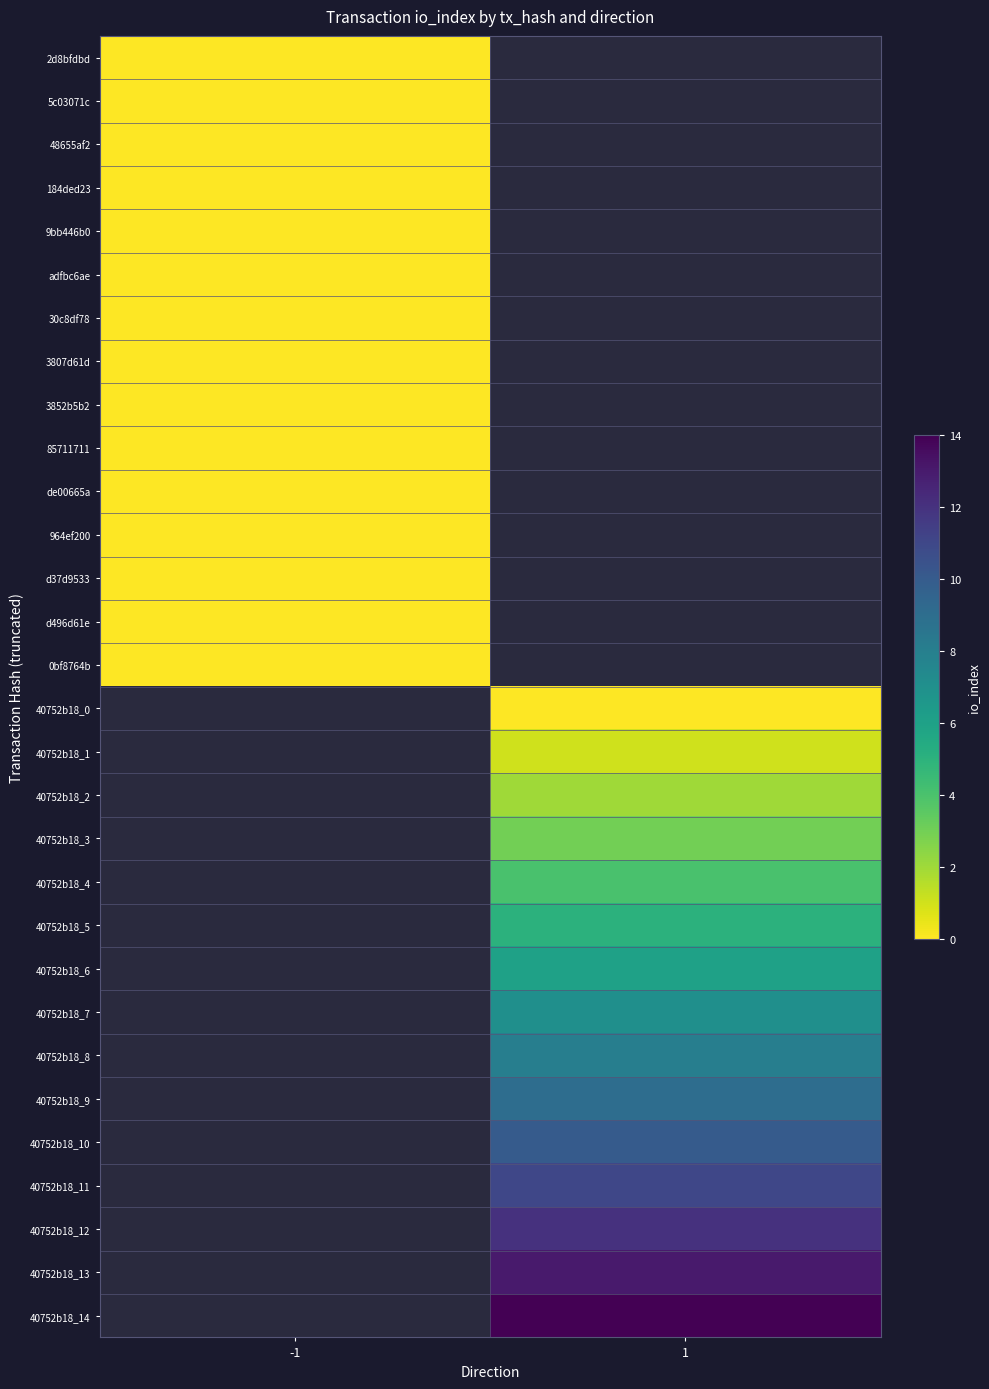

Rank the series at -1 from highest to lowest value.

2d8bfdbd, 5c03071c, 48655af2, 184ded23, 9bb446b0, adfbc6ae, 30c8df78, 3807d61d, 3852b5b2, 85711711, de00665a, 964ef200, d37d9533, d496d61e, 0bf8764b, 40752b18_0, 40752b18_1, 40752b18_2, 40752b18_3, 40752b18_4, 40752b18_5, 40752b18_6, 40752b18_7, 40752b18_8, 40752b18_9, 40752b18_10, 40752b18_11, 40752b18_12, 40752b18_13, 40752b18_14